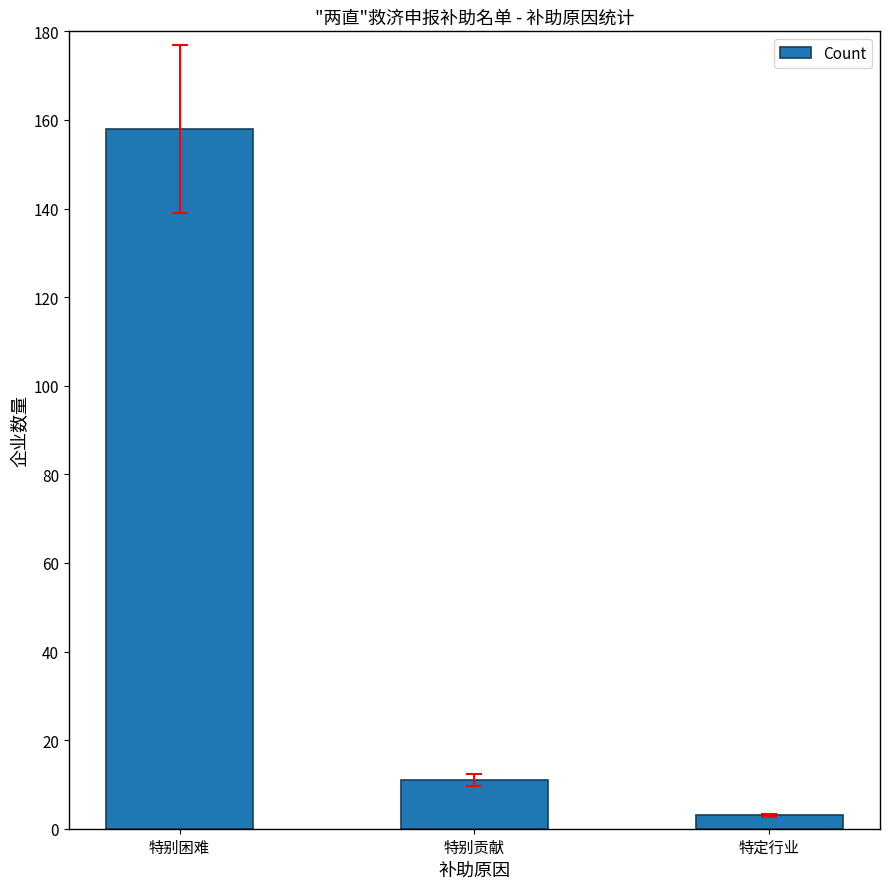

Between 特别困难 and 特别贡献, which is larger?

特别困难